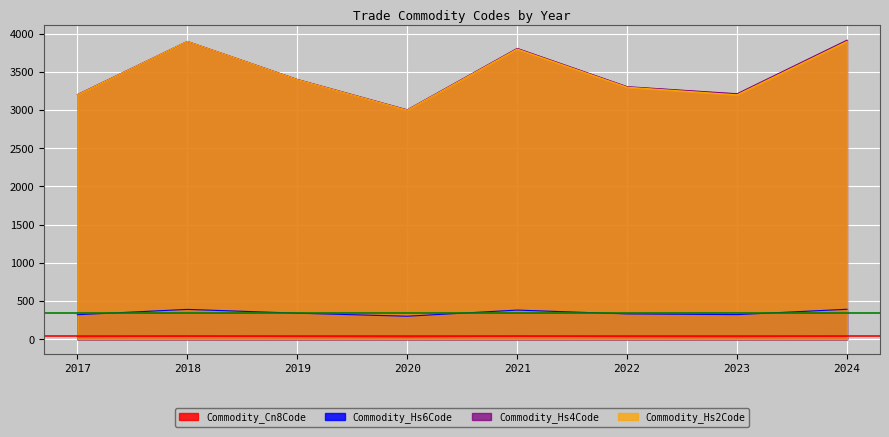

The Commodity_Hs4Code series shows 3203.0 at 2017. True or false?

True